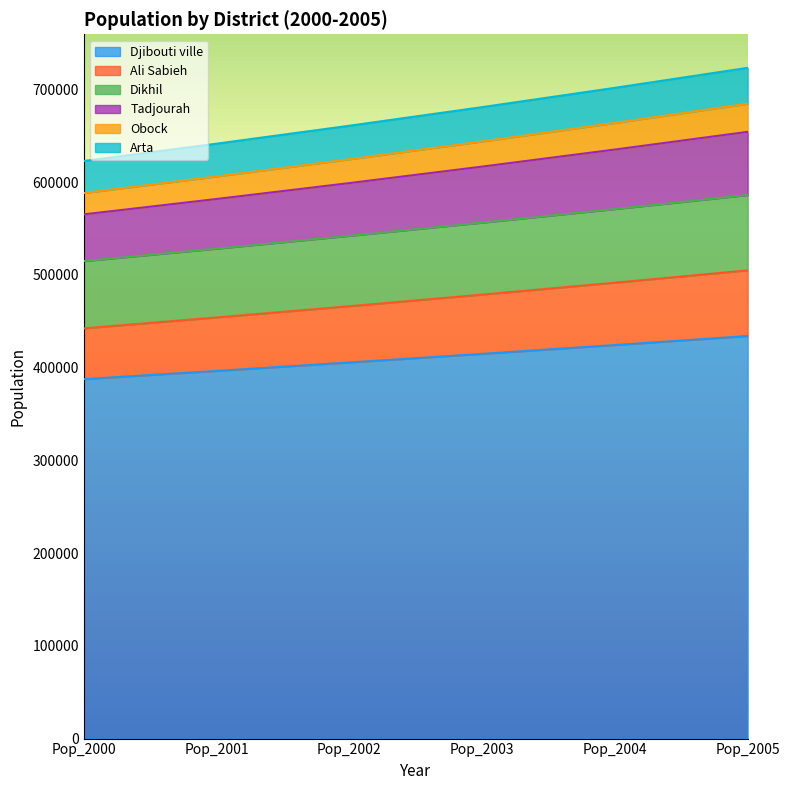

How many data points does each series have?

6